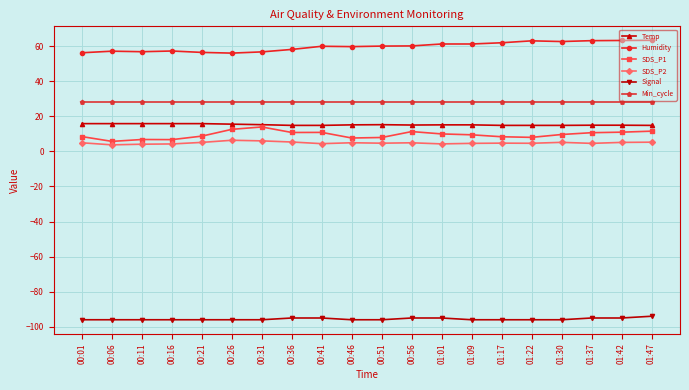

True or false: SDS_P1 and Min_cycle cross at least once.

False